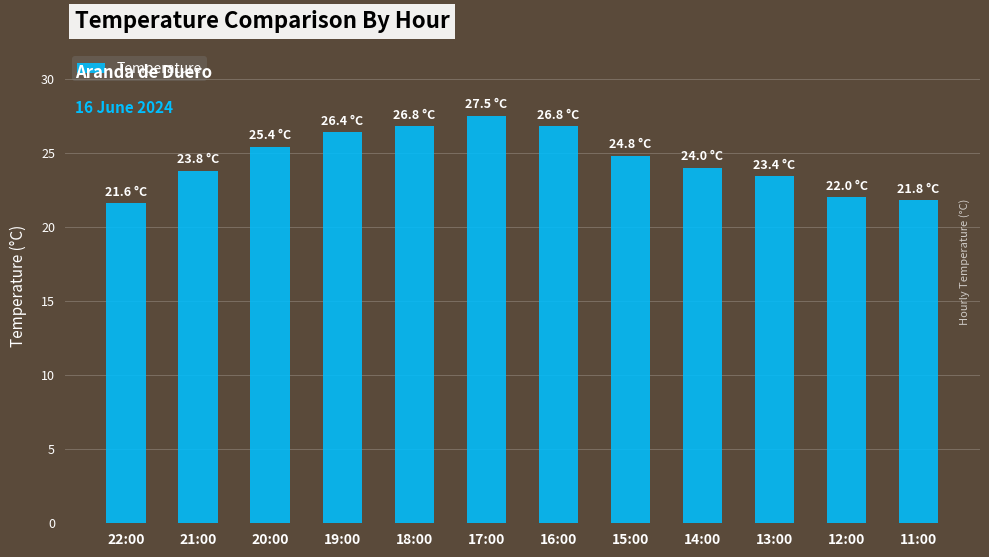

True or false: the data shows 41.7 at 17:00.

False